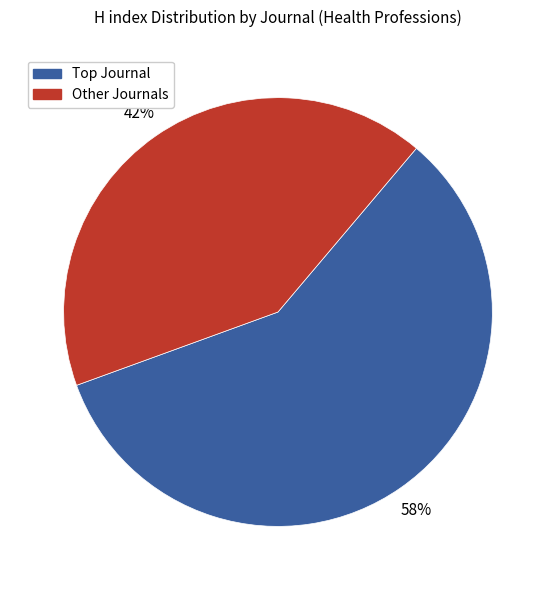

To the nearest percent, what is the average slice percentage?

50%